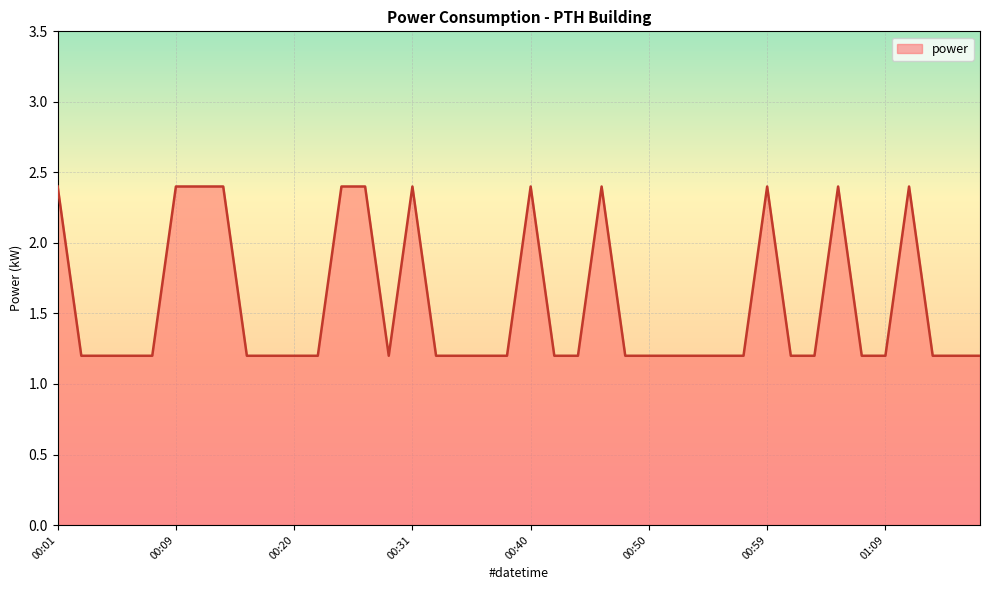

What is the minimum value shown in the chart?

1.2